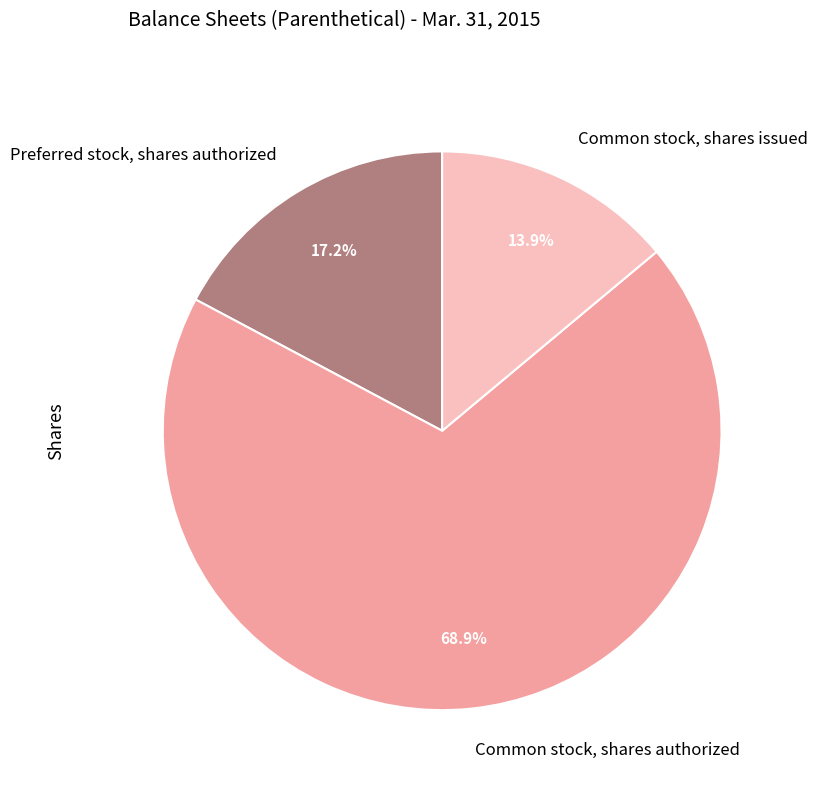

How many slices are in this pie chart?

3